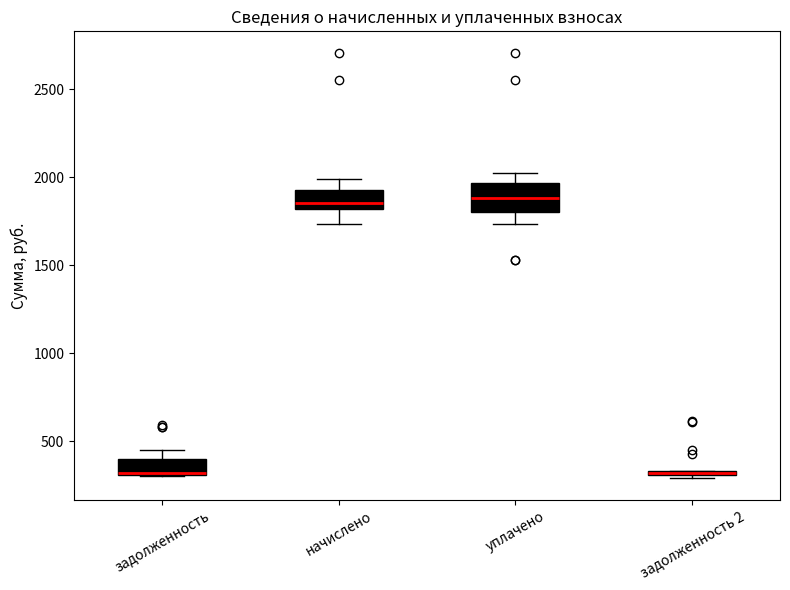

Where does the upper whisker of the box for начислено end on the y-axis? The values are not printed on the chart, so give them approximately, as read against the axis.

2000